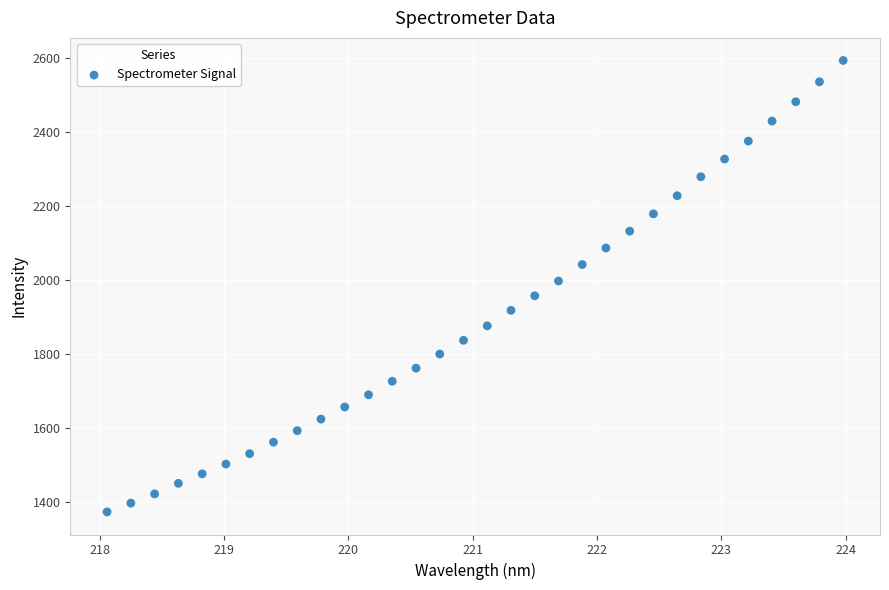

What is the range of X values (max minus min)?

5.9